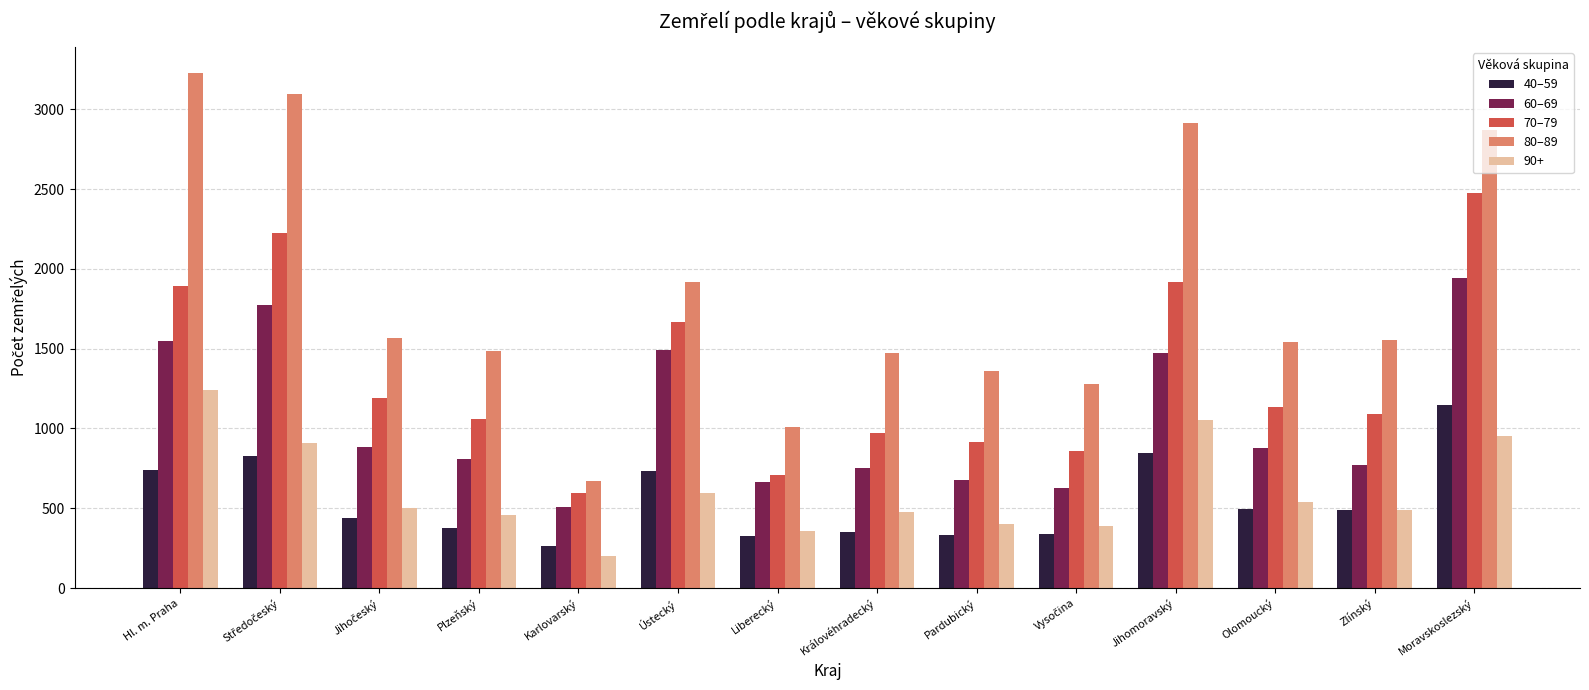

At which label does 80–89 first exceed 1552?

Hl. m. Praha